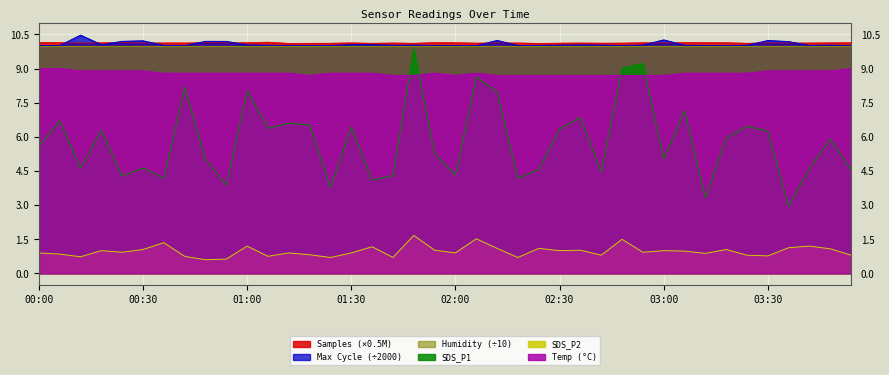

Read the Samples value at 01:12.

10.1